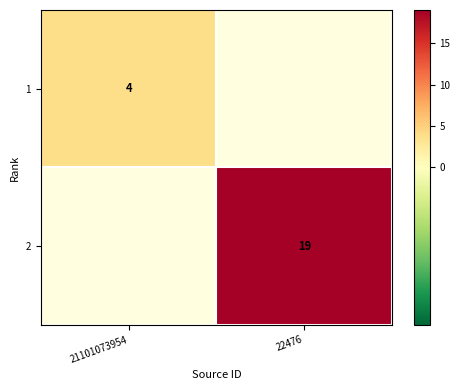

The value of 1 at 21101073954 is 2. True or false?

False